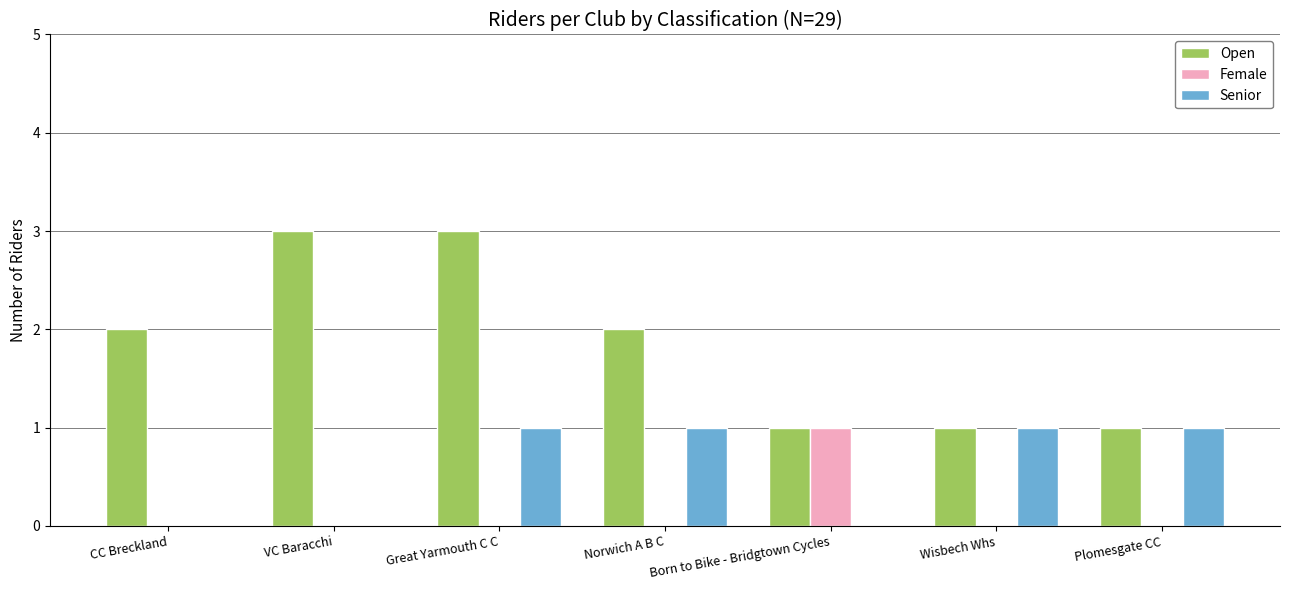

Which series changed the most between Norwich A B C and Wisbech Whs?

Open